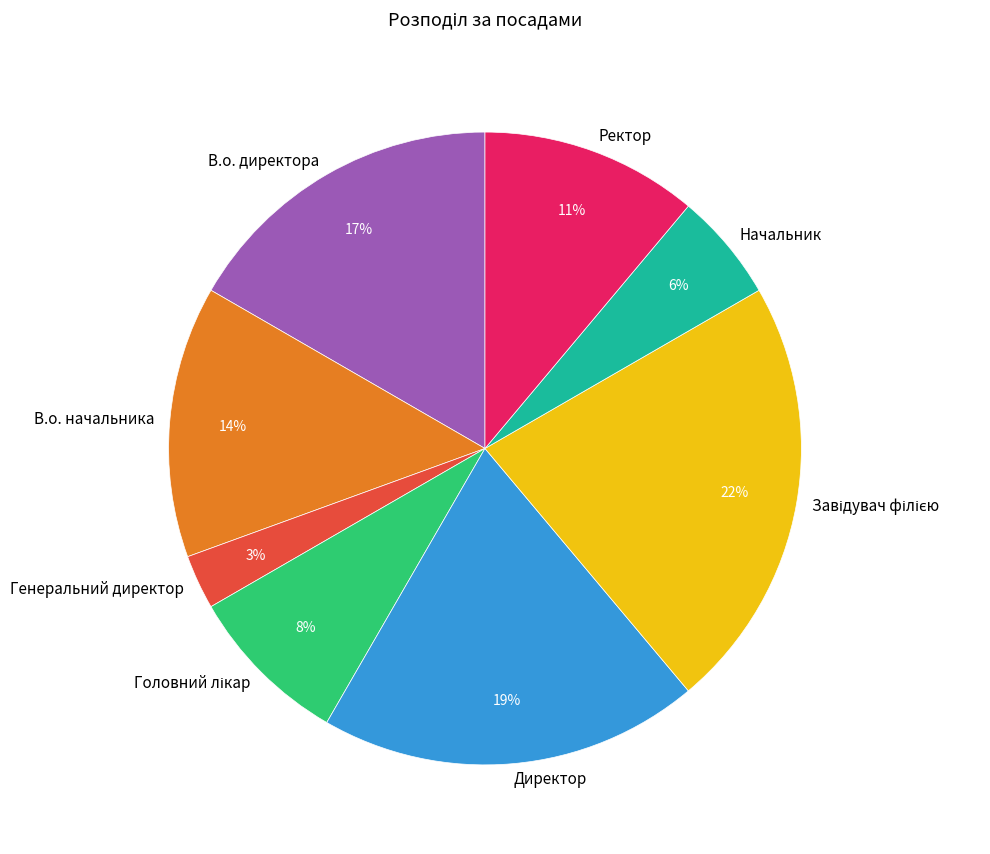

Is it true that В.о. директора is 10% of the pie?

False